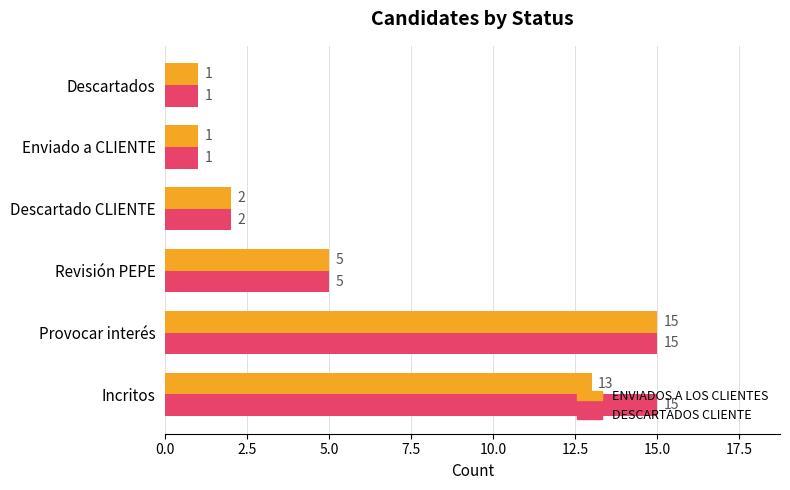

List the series in order of their overall mean, highest first.

DESCARTADOS CLIENTE, ENVIADOS A LOS CLIENTES